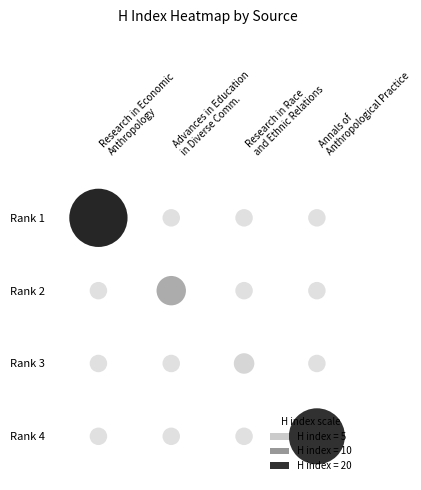

Reading left to right, list all the values displayed in this chart.

Rank 1: 21	0	0	0
Rank 2: 0	8	0	0
Rank 3: 0	0	4	0
Rank 4: 0	0	0	20